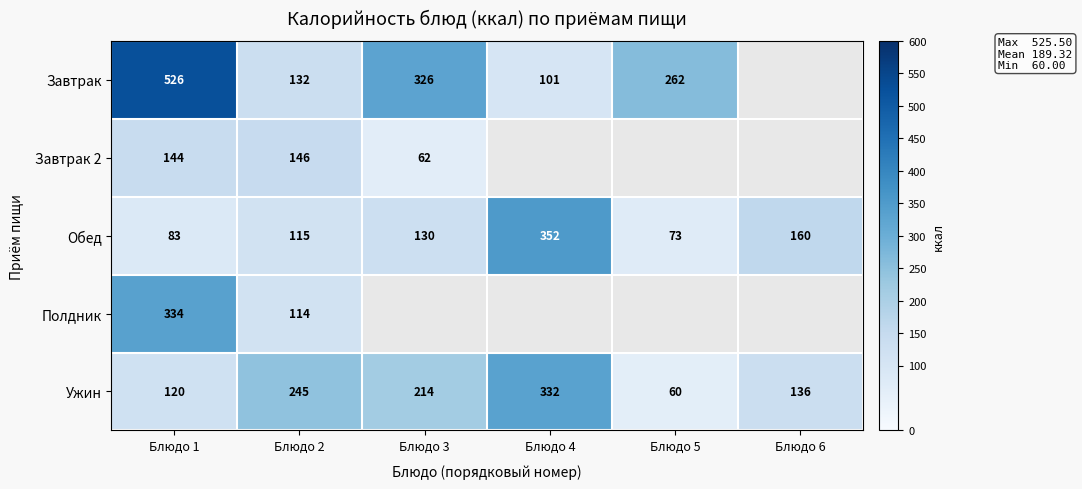

At which label is Ужин closest to 196?

Блюдо 3